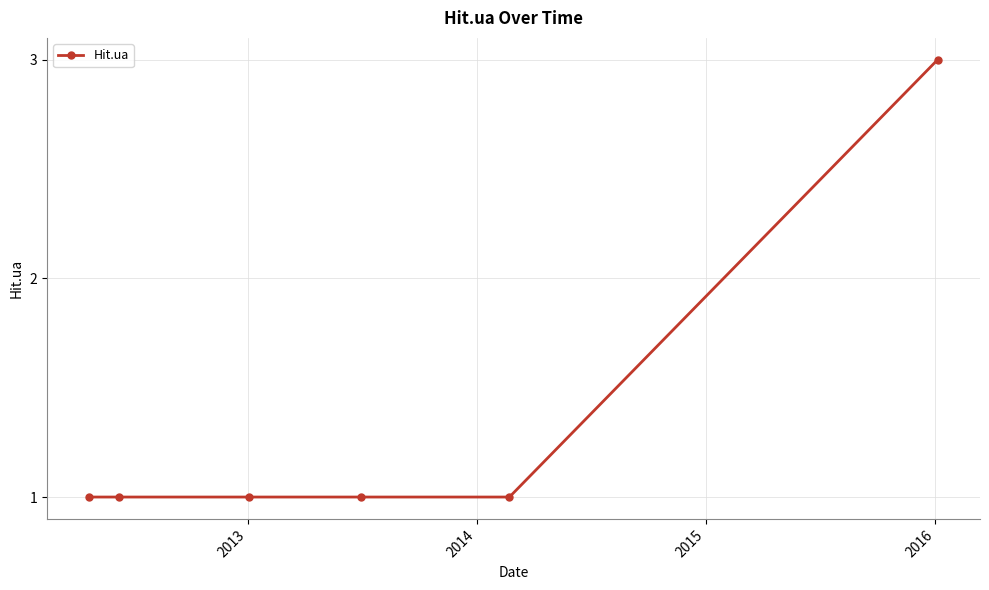

How many lines are shown in the chart?

1